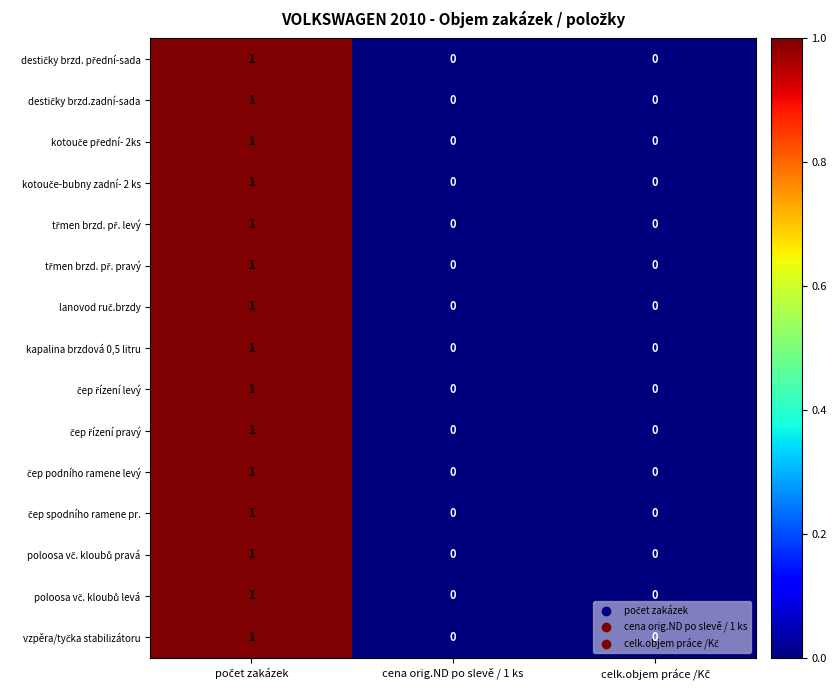

List the series in order of their peak value, lowest first.

destičky brzd. přední-sada, destičky brzd.zadní-sada, kotouče přední- 2ks, kotouče-bubny zadní- 2 ks, třmen brzd. př. levý, třmen brzd. př. pravý, lanovod ruč.brzdy, kapalina brzdová 0,5 litru, čep řízení levý, čep řízení pravý, čep podního ramene levý, čep spodního ramene pr., poloosa vč. kloubů pravá, poloosa vč. kloubů levá, vzpěra/tyčka stabilizátoru